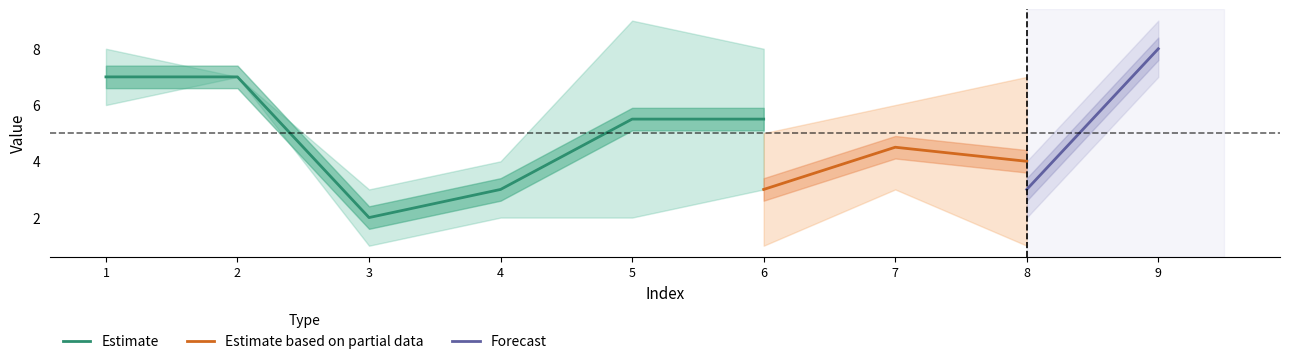

Is it true that col_4 equals 4 at 7?

False